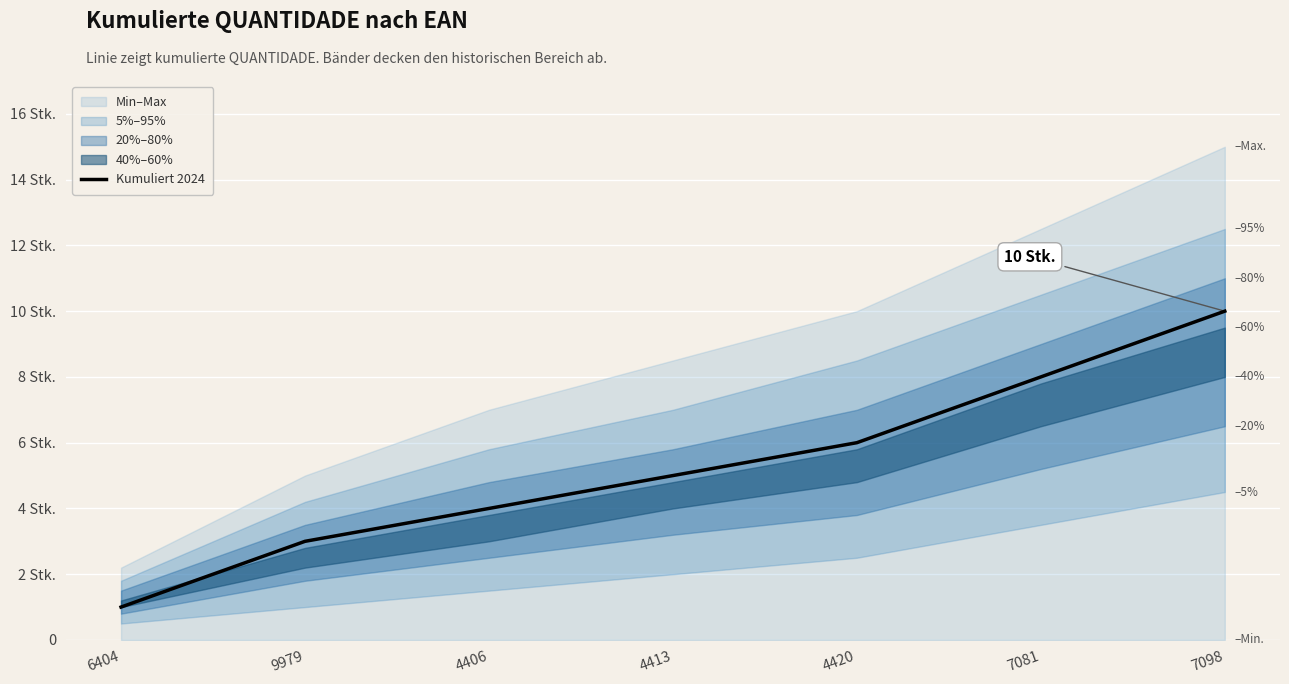

What is the change in value from 9979 to 4420?

+3